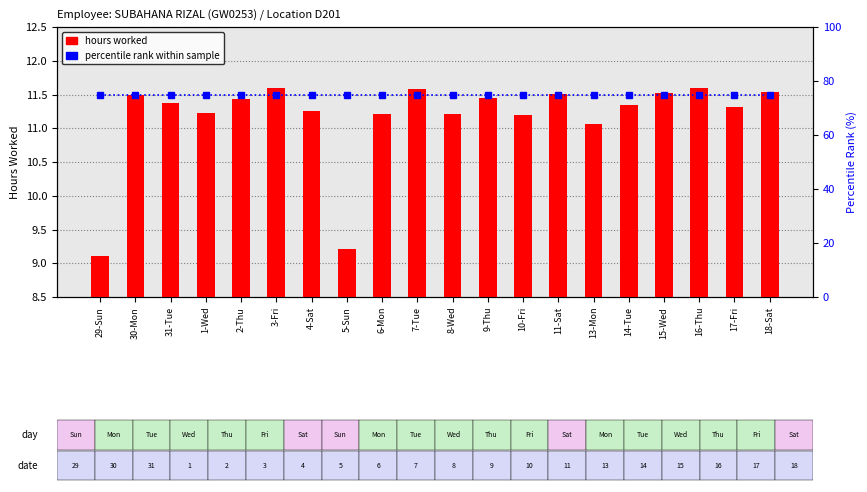

Reading left to right, transcribe all the data shown in this chart.

hours worked: 9.1	11.5	11.4	11.2	11.4	11.6	11.3	9.2	11.2	11.6	11.2	11.4	11.2	11.5	11.1	11.3	11.5	11.6	11.3	11.5
percentile rank within sample: 75.0	75.0	75.0	75.0	75.0	75.0	75.0	75.0	75.0	75.0	75.0	75.0	75.0	75.0	75.0	75.0	75.0	75.0	75.0	75.0